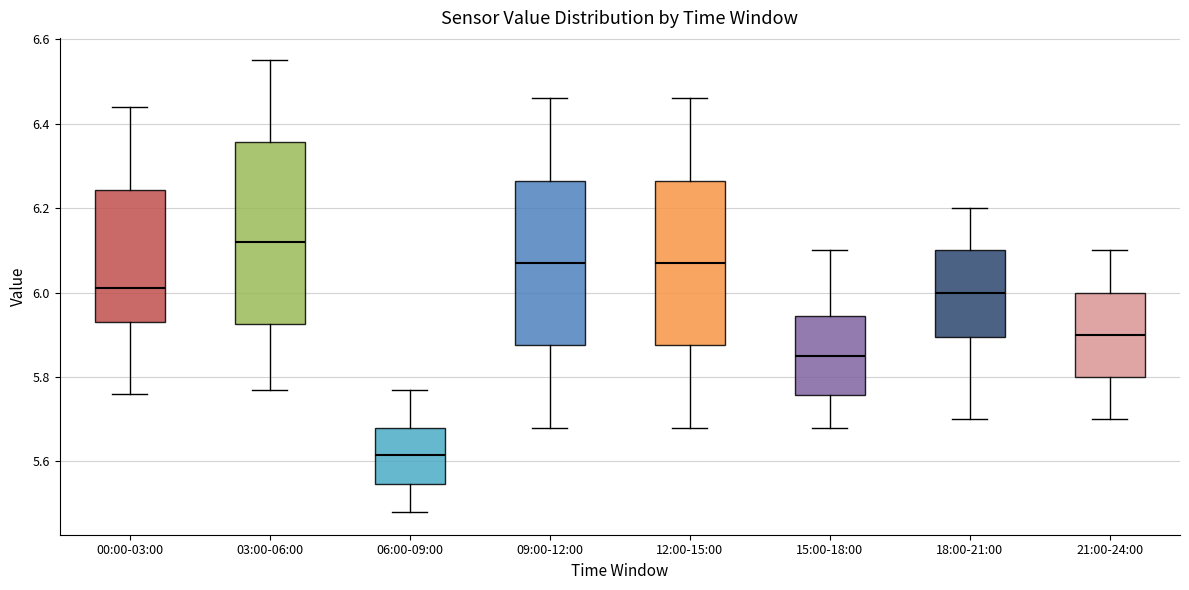

Reading left to right, read every box against the y-axis: the position of its median line, the range the box covers, and the ends of its whiskers. The values are not printed on the chart, so give them approximately, as read against the axis.

00:00-03:00: median 6.02, box 5.94 to 6.24, whiskers 5.76 to 6.44
03:00-06:00: median 6.12, box 5.92 to 6.36, whiskers 5.78 to 6.56
06:00-09:00: median 5.62, box 5.54 to 5.68, whiskers 5.48 to 5.78
09:00-12:00: median 6.08, box 5.88 to 6.26, whiskers 5.68 to 6.46
12:00-15:00: median 6.08, box 5.88 to 6.26, whiskers 5.68 to 6.46
15:00-18:00: median 5.86, box 5.76 to 5.94, whiskers 5.68 to 6.10
18:00-21:00: median 6.00, box 5.90 to 6.10, whiskers 5.70 to 6.20
21:00-24:00: median 5.90, box 5.80 to 6.00, whiskers 5.70 to 6.10